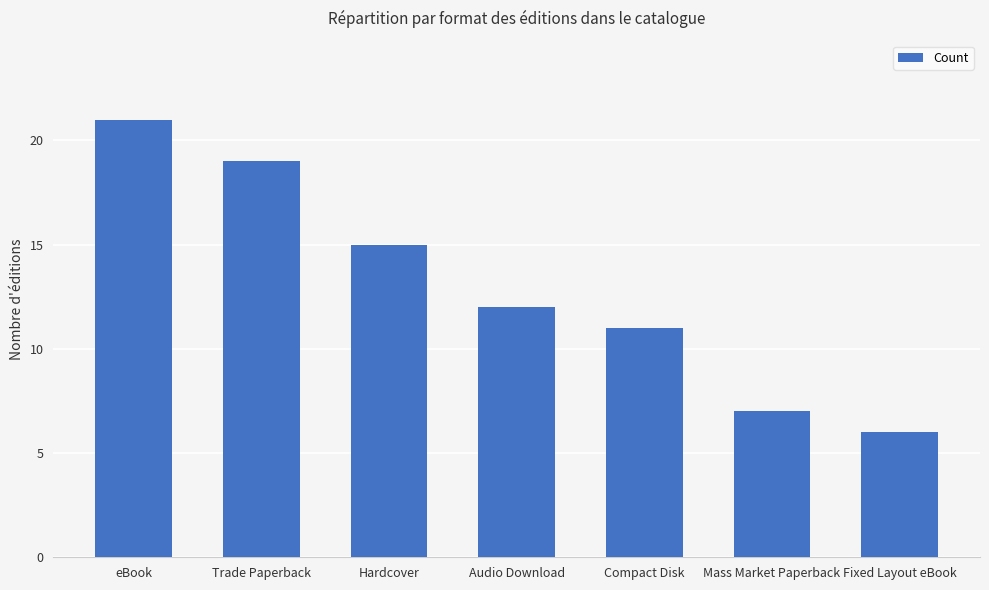

Which label corresponds to the largest value in the chart?

eBook